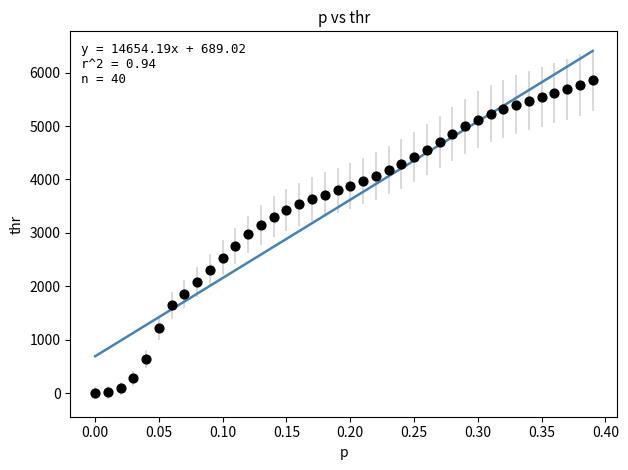

What is the range of X values (max minus min)?

0.4